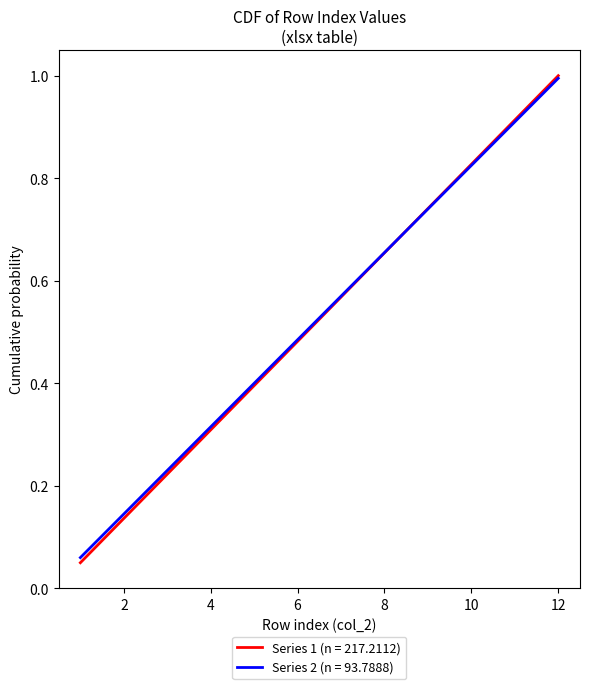

What is the sum of all Series 1 (n = 217.2112) values?

6.3